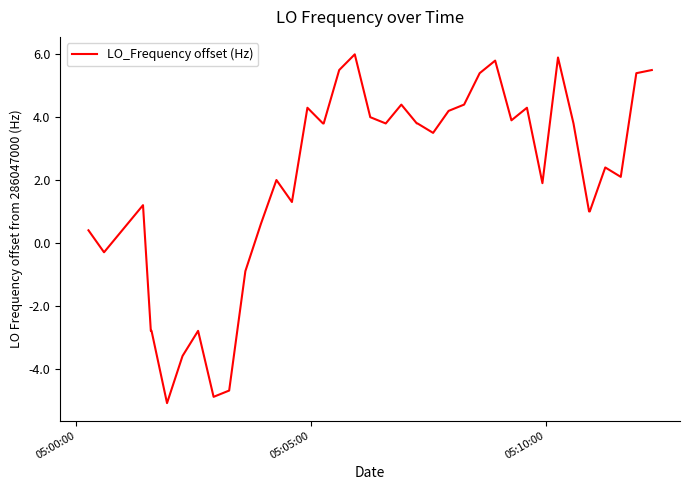

What is the maximum value shown in the chart?

6.0